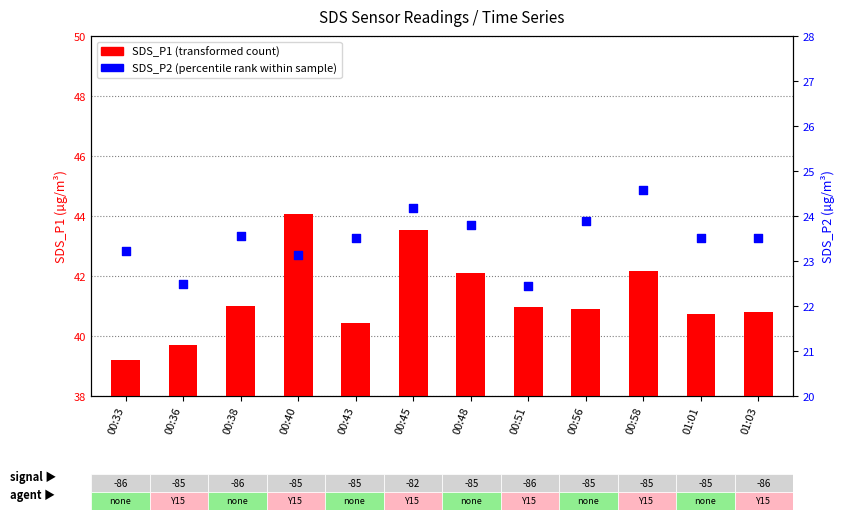

Which series has the largest total across all categories?

SDS_P1 (transformed count)